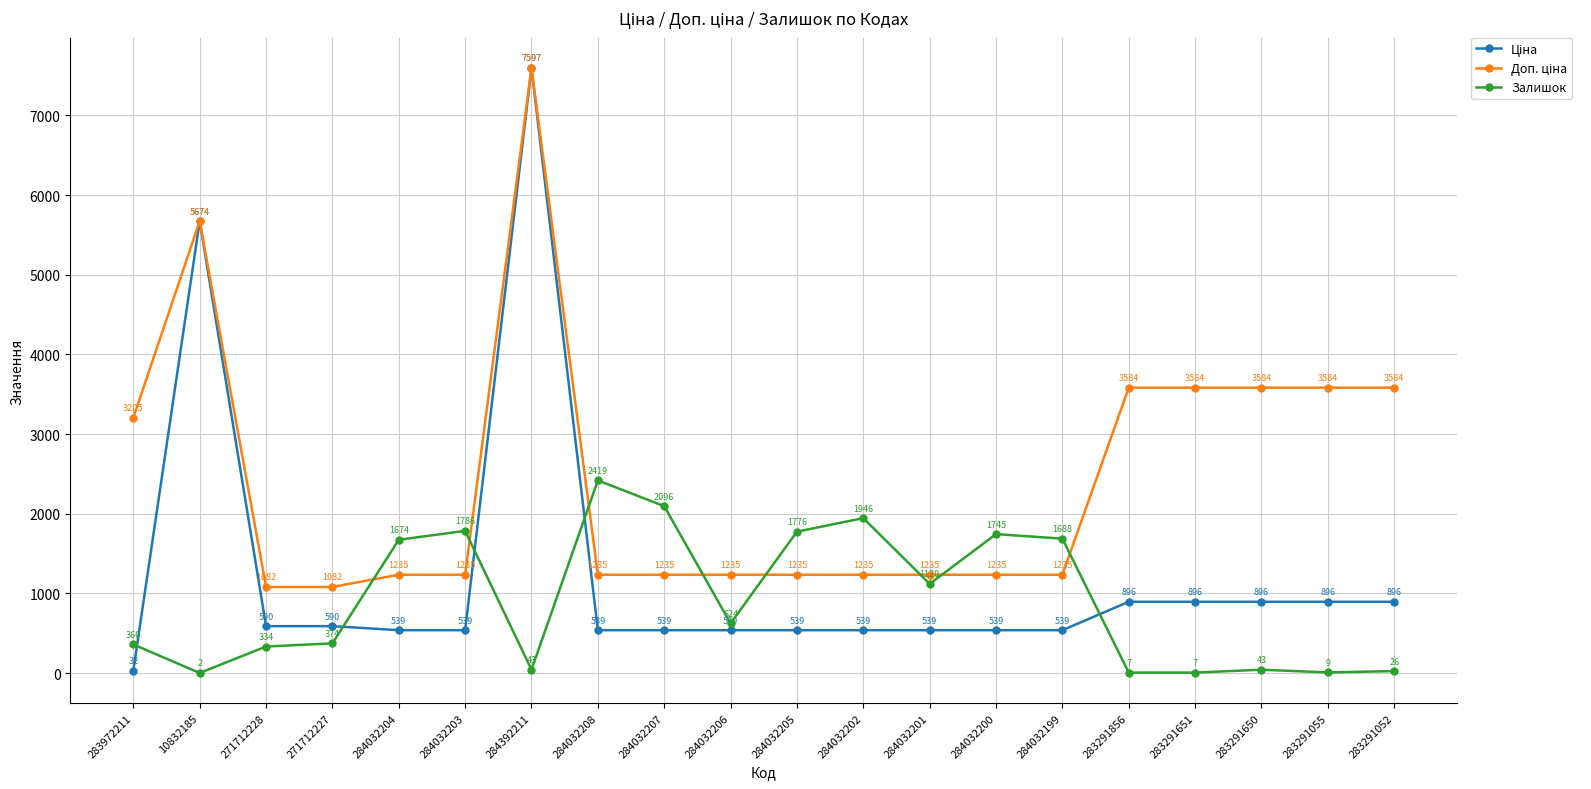

Which series changed the most between 284032207 and 284032200?

Залишок